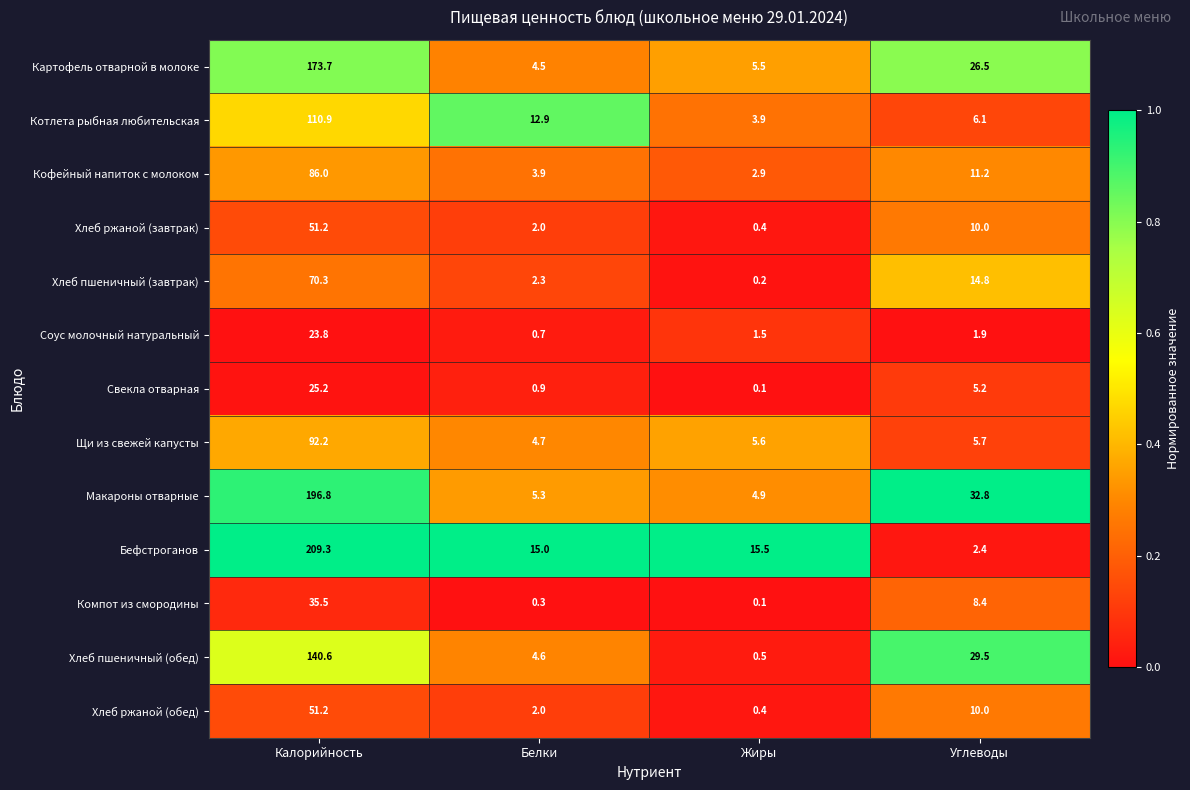

What is the sum of all Свекла отварная values?

31.4